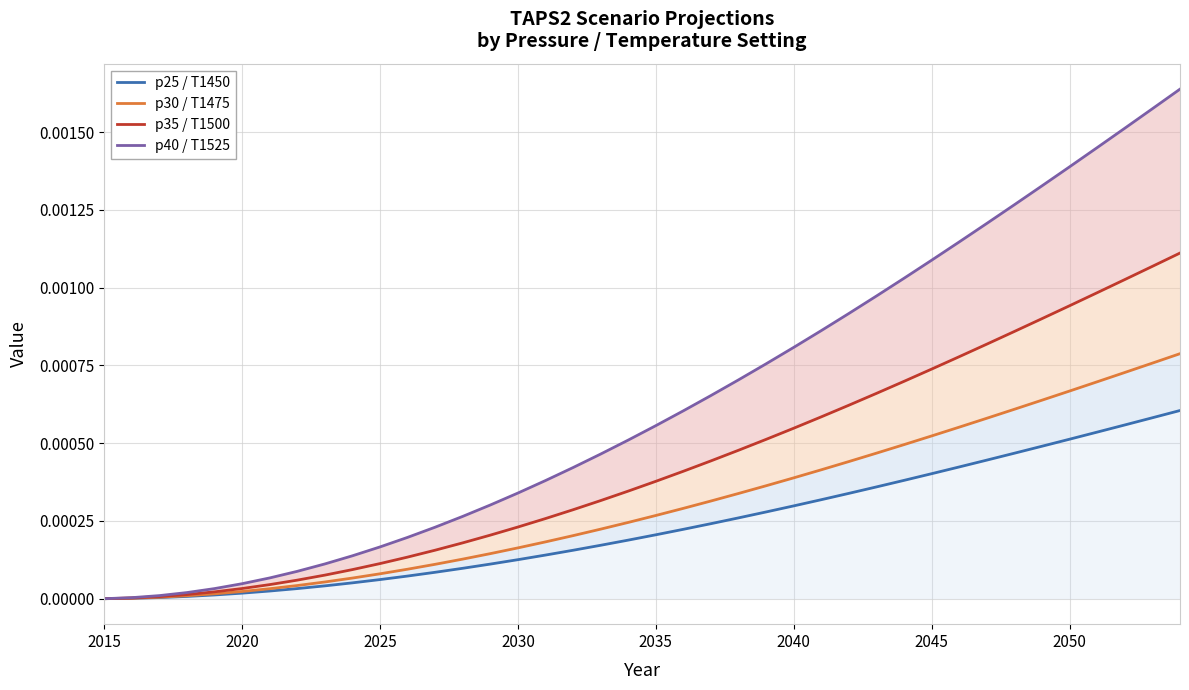

Reading left to right, list all the values displayed in this chart.

p25 / T1450: 0.0	0.0	0.0	0.0	0.0	0.0	0.0	0.0	0.0	0.0	0.0	0.0	0.0	0.0	0.0	0.0	0.0	0.0	0.0	0.0	0.0	0.0	0.0	0.0	0.0	0.0	0.0	0.0	0.0	0.0	0.0	0.0	0.0	0.0	0.0	0.0	0.0	0.0	0.0	0.0
p30 / T1475: 0.0	0.0	0.0	0.0	0.0	0.0	0.0	0.0	0.0	0.0	0.0	0.0	0.0	0.0	0.0	0.0	0.0	0.0	0.0	0.0	0.0	0.0	0.0	0.0	0.0	0.0	0.0	0.0	0.0	0.0	0.0	0.0	0.0	0.0	0.0	0.0	0.0	0.0	0.0	0.0
p35 / T1500: 0.0	0.0	0.0	0.0	0.0	0.0	0.0	0.0	0.0	0.0	0.0	0.0	0.0	0.0	0.0	0.0	0.0	0.0	0.0	0.0	0.0	0.0	0.0	0.0	0.0	0.0	0.0	0.0	0.0	0.0	0.0	0.0	0.0	0.0	0.0	0.0	0.0	0.0	0.0	0.0
p40 / T1525: 0.0	0.0	0.0	0.0	0.0	0.0	0.0	0.0	0.0	0.0	0.0	0.0	0.0	0.0	0.0	0.0	0.0	0.0	0.0	0.0	0.0	0.0	0.0	0.0	0.0	0.0	0.0	0.0	0.0	0.0	0.0	0.0	0.0	0.0	0.0	0.0	0.0	0.0	0.0	0.0